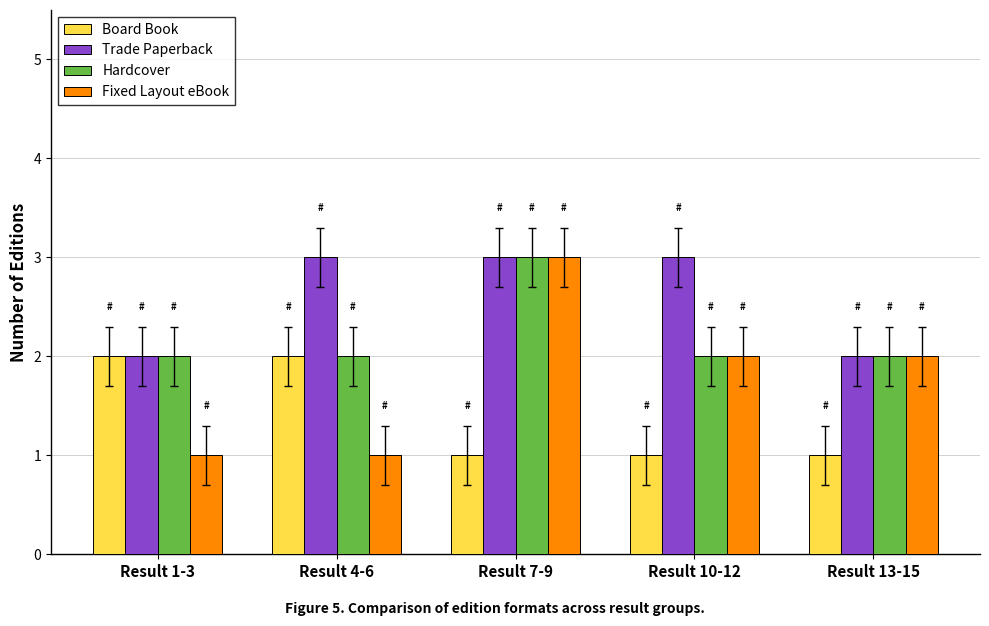

What is the spread (max minus min) of values at Result 1-3?

1